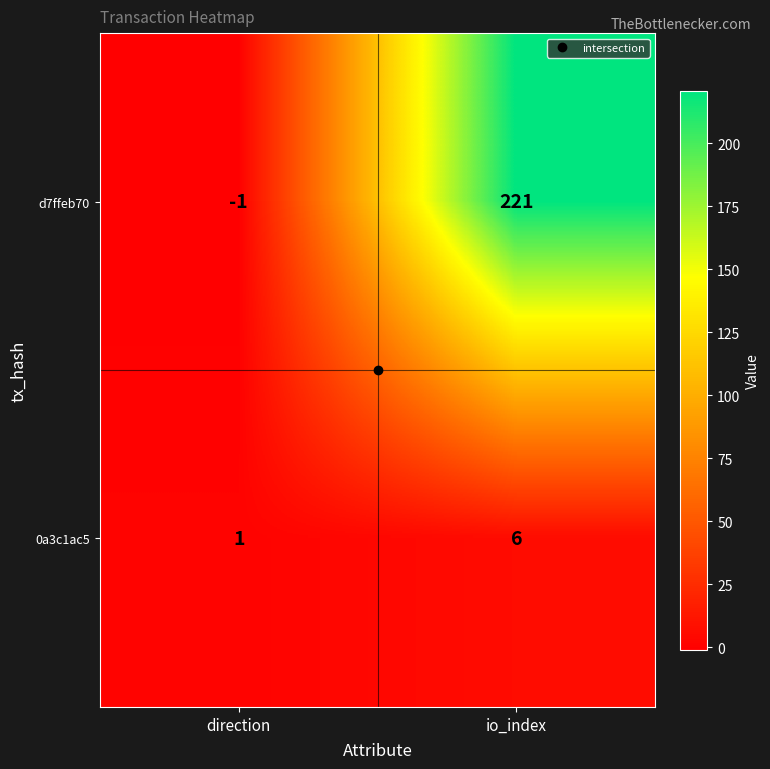

Which series has the largest range (max minus min)?

d7ffeb70